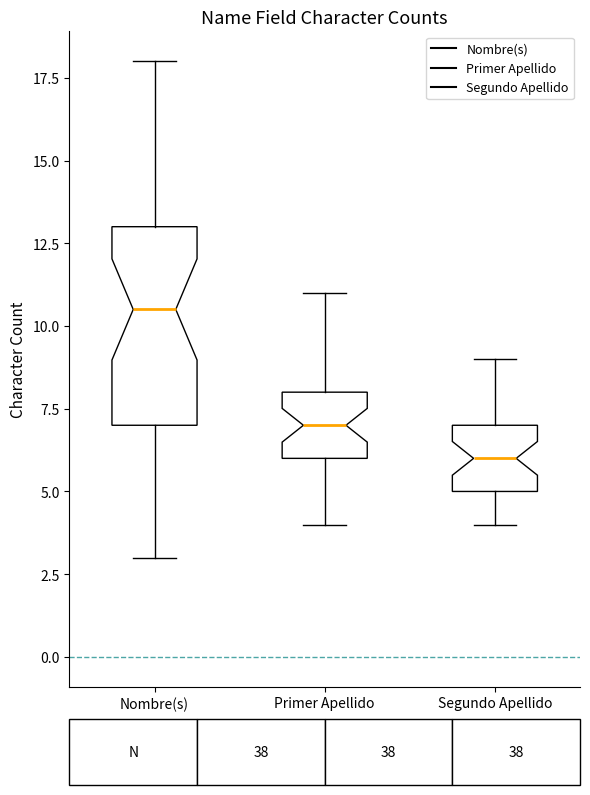

Comparing the boxes themselves (not the whiskers), which one is the tallest?

Nombre(s)